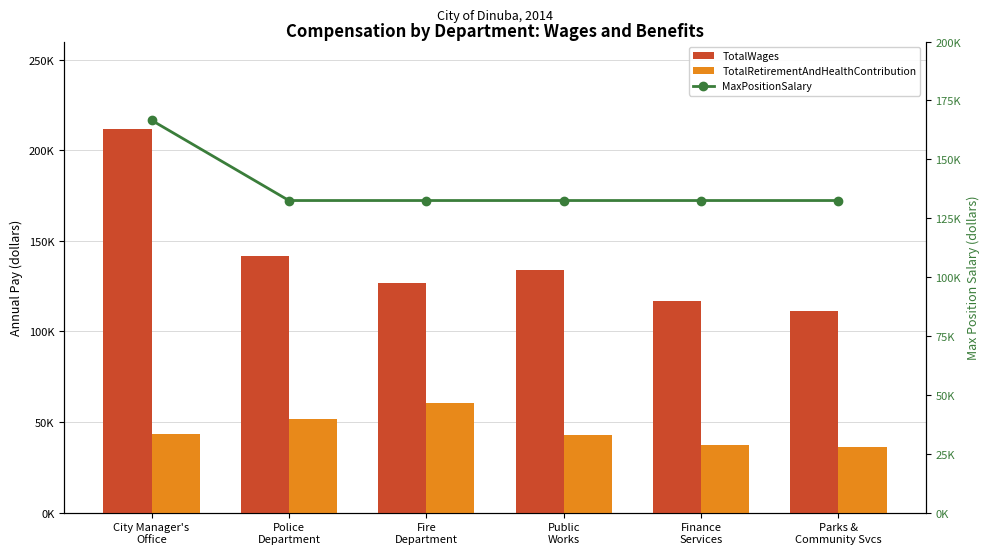

What is the difference between the TotalWages values at Police
Department and Parks &
Community Svcs?

30238